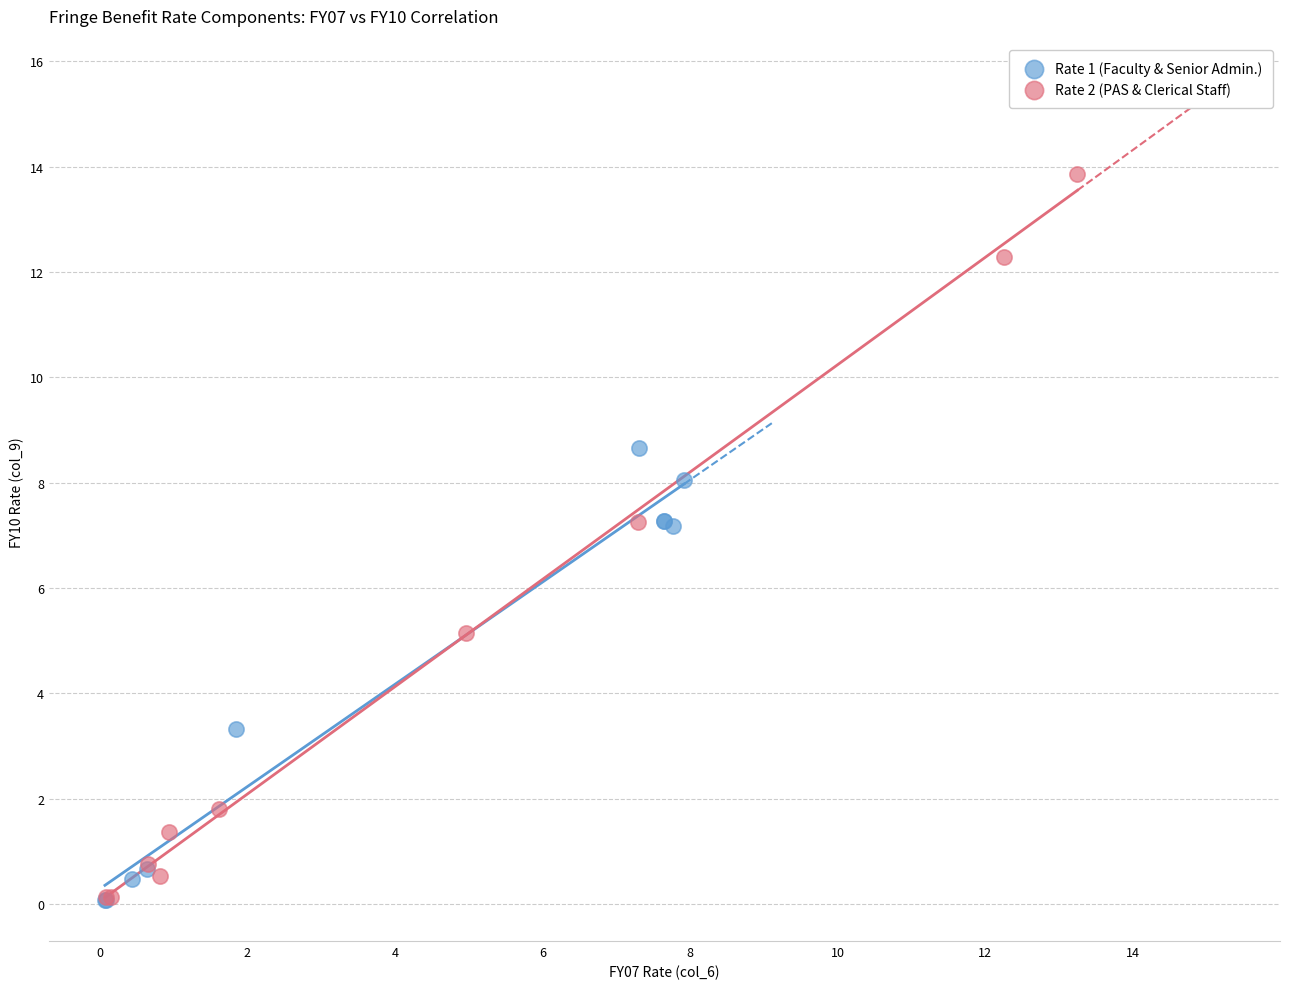

Which series contains the highest Y value?

Rate 2 (PAS & Clerical Staff)